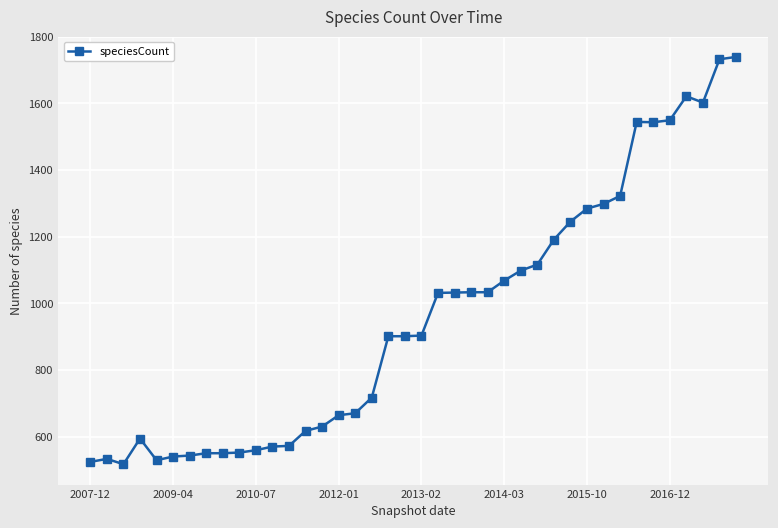

What is the value of the 26th point from the left?

1068